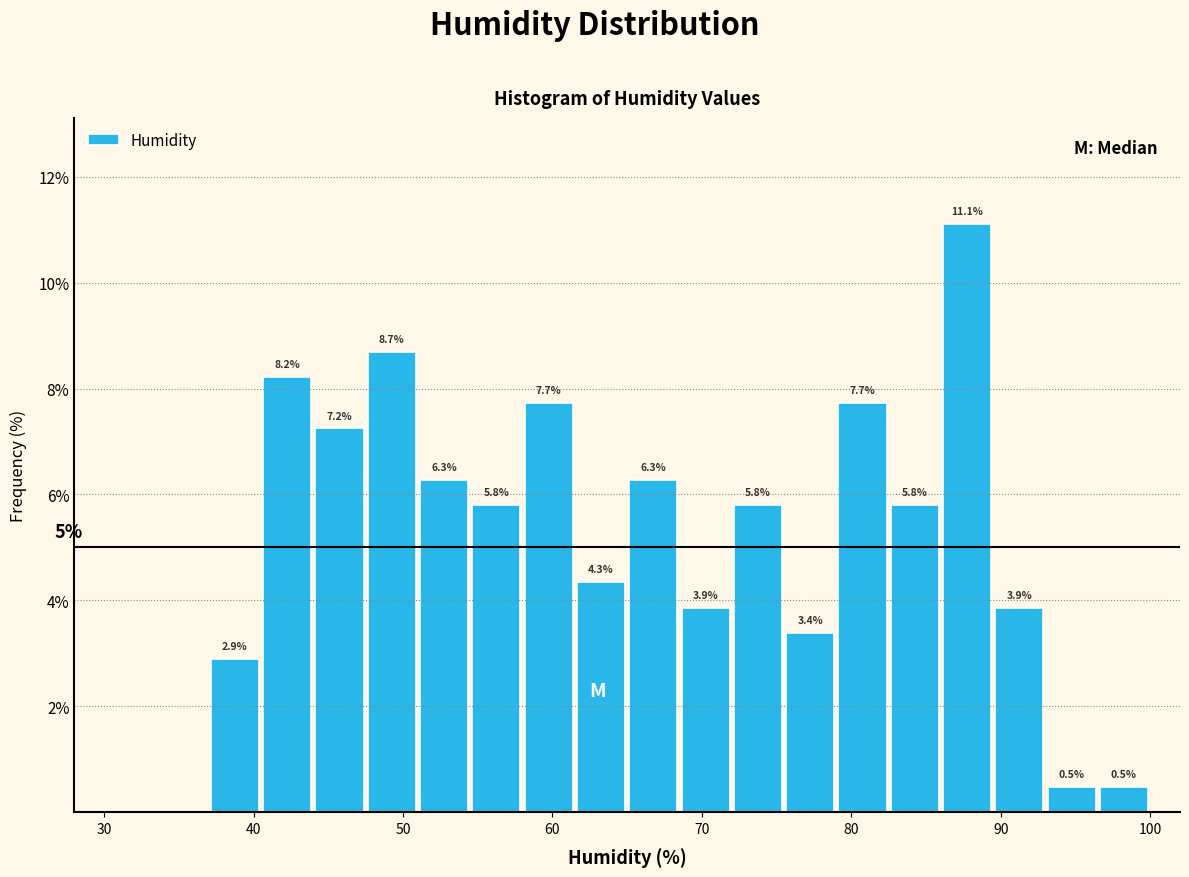

Around what value on the x-axis is the tallest bar? Give the approximate position of its centre, as read against the axis.

88